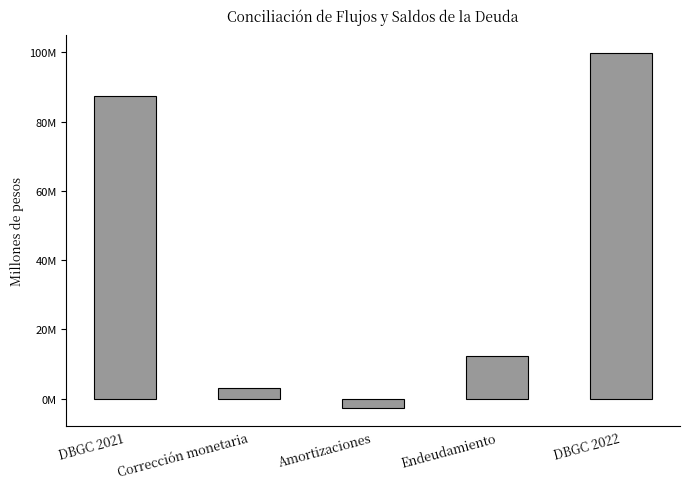

Is it true that the value at DBGC 2021 is 87262776.5?

True